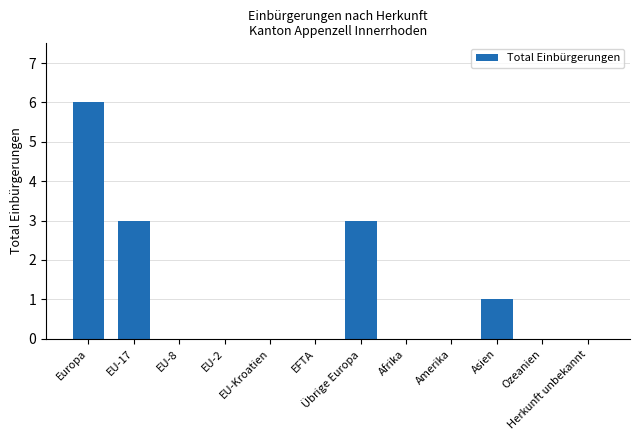

True or false: the data shows 1 at Asien.

True